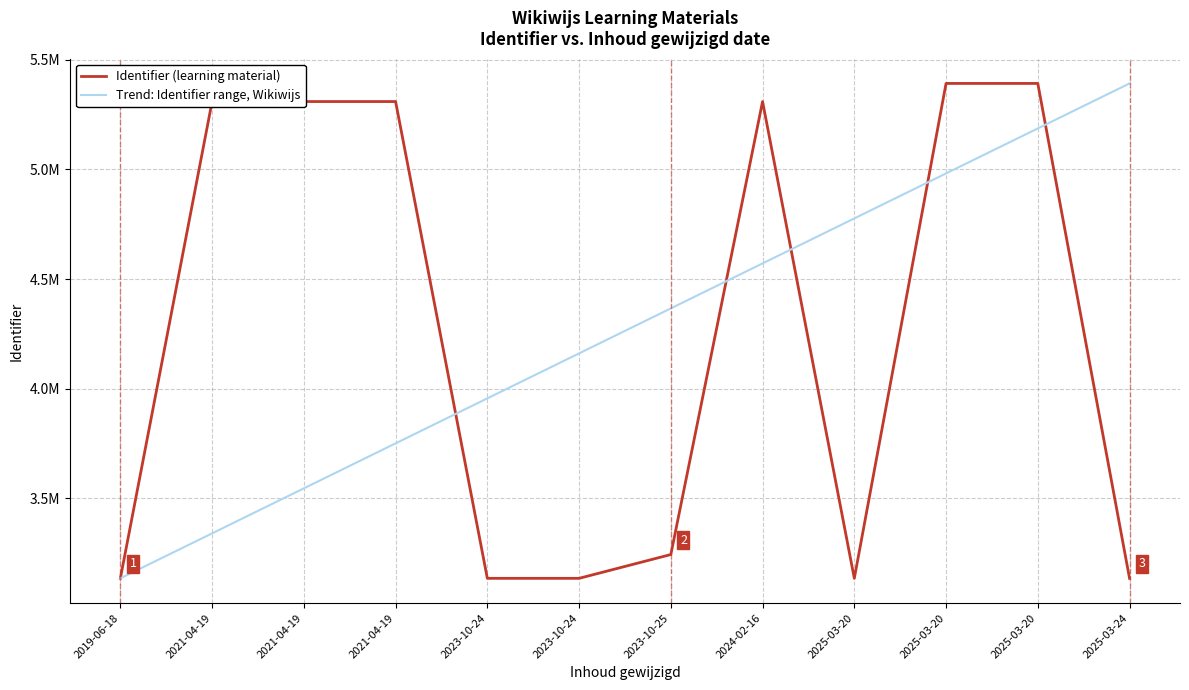

Does the chart have visible grid lines?

Yes